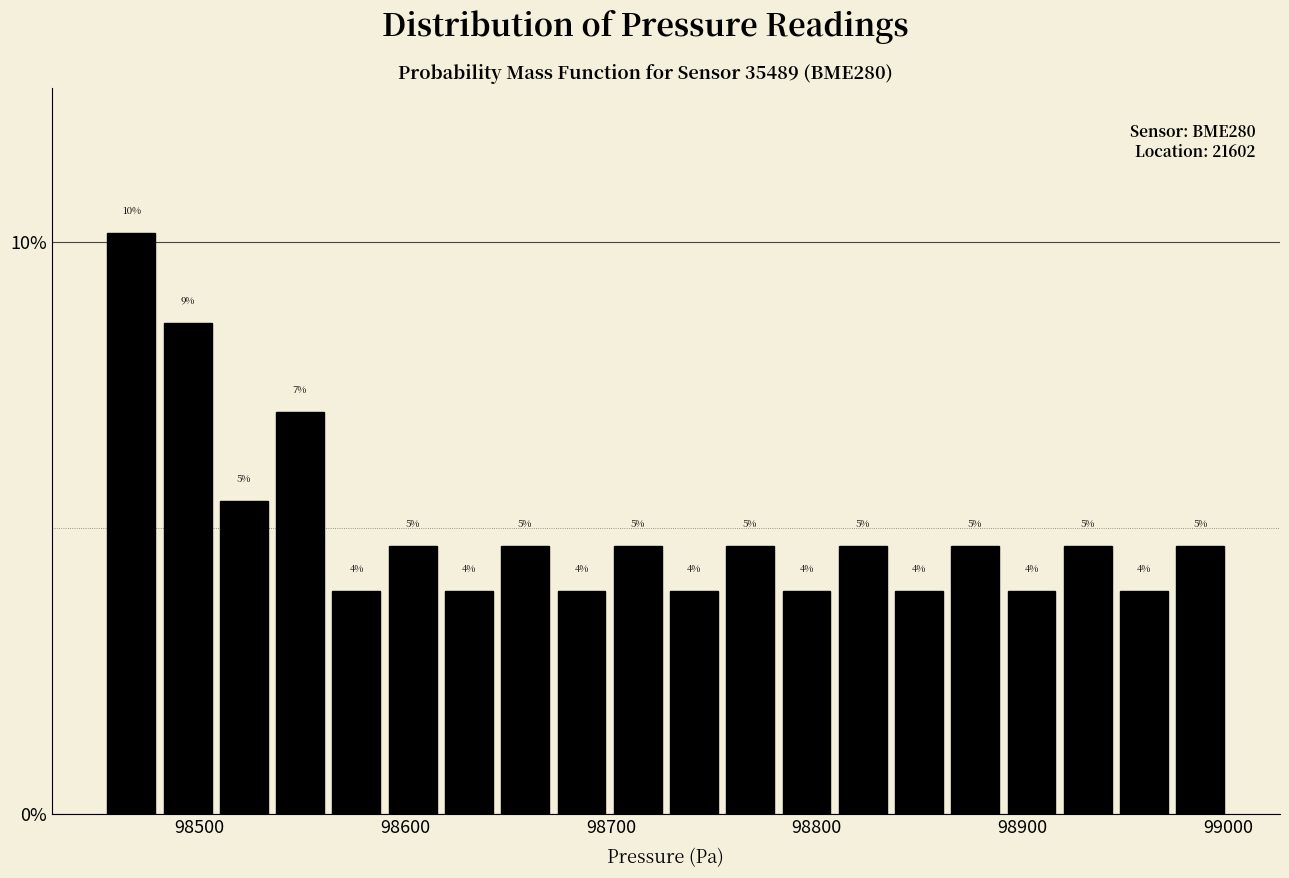

Read against the x-axis, roughly where is the centre of the tallest bar?

98470